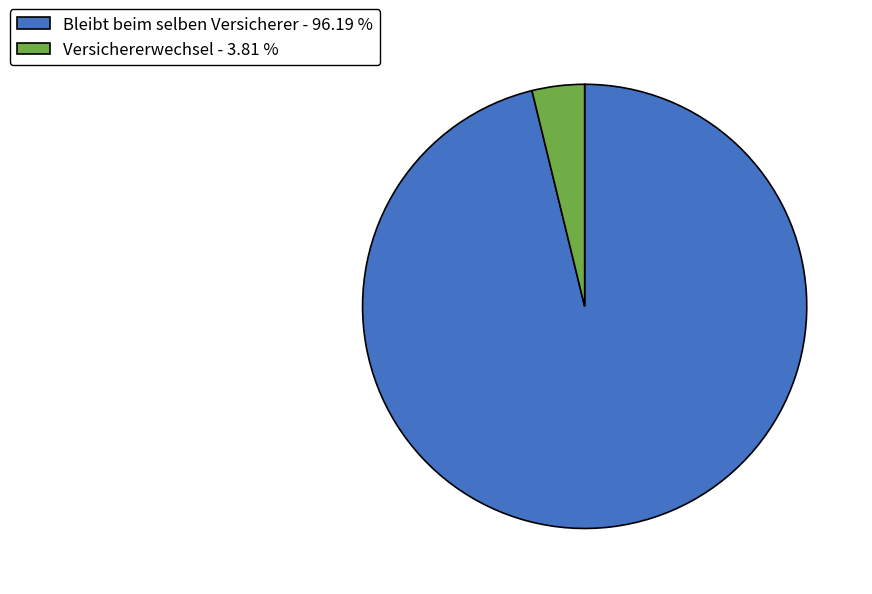

Is Bleibt beim selben Versicherer - 96.19 % the majority of the pie?

Yes